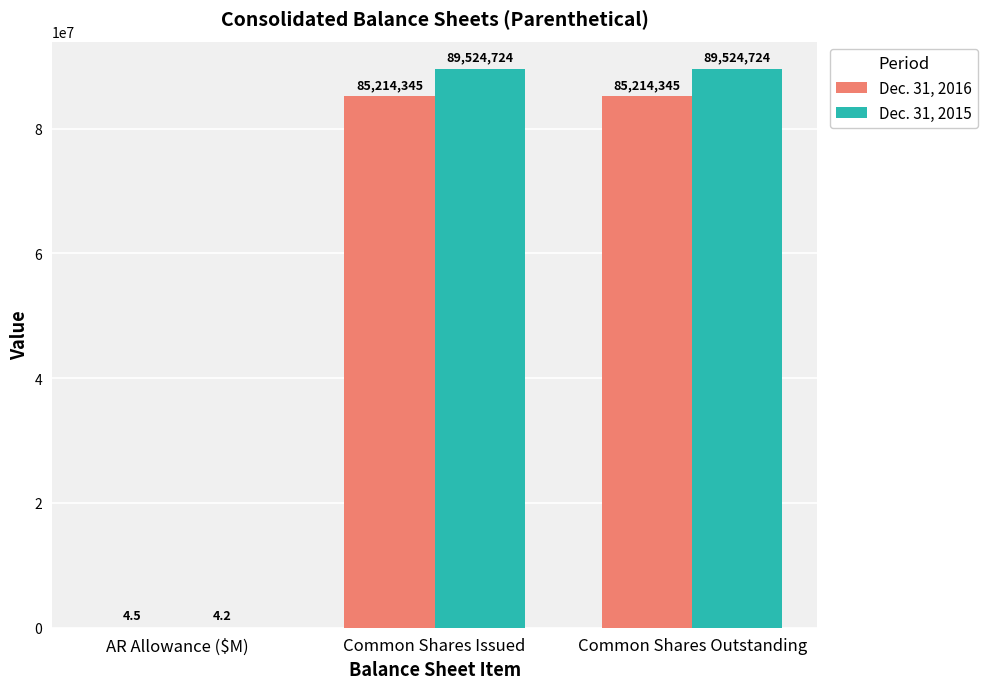

Is it true that Dec. 31, 2016 equals 85214345.0 at Common Shares Issued?

True